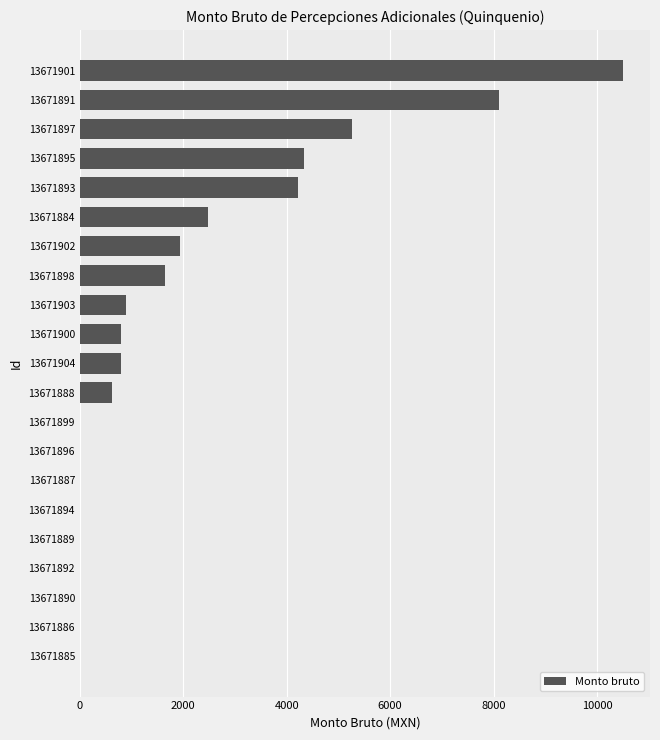

How many data points does each series have?

21